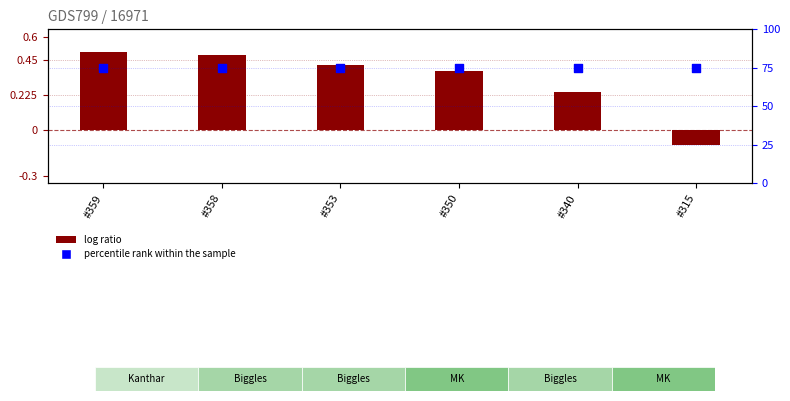

Which series reaches the maximum Y coordinate?

percentile rank within the sample